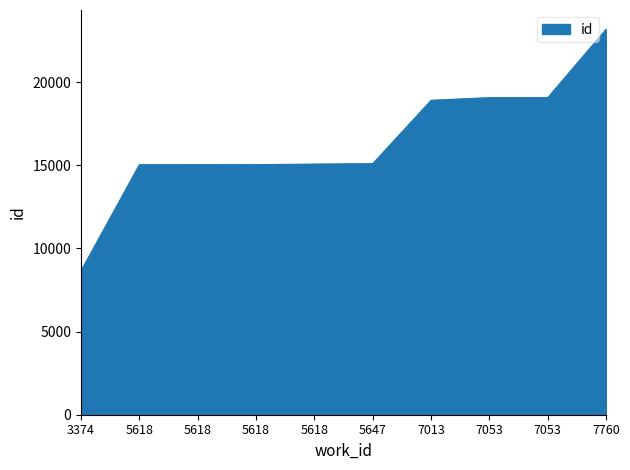

Rank the categories by value from highest to lowest.

7760, 7053, 7053, 7013, 5647, 5618, 5618, 5618, 5618, 3374